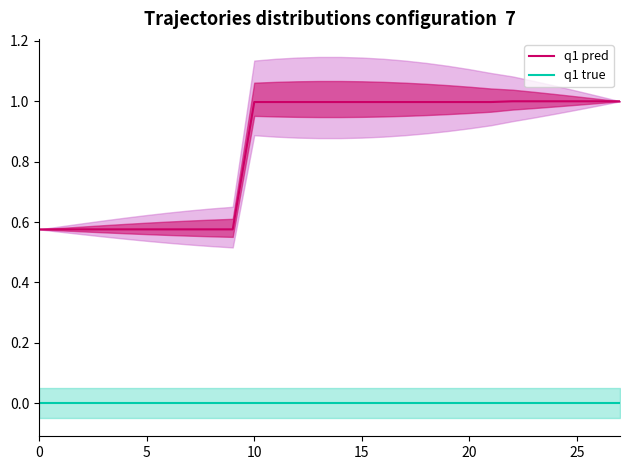

True or false: q1 true and q1 pred cross at least once.

False